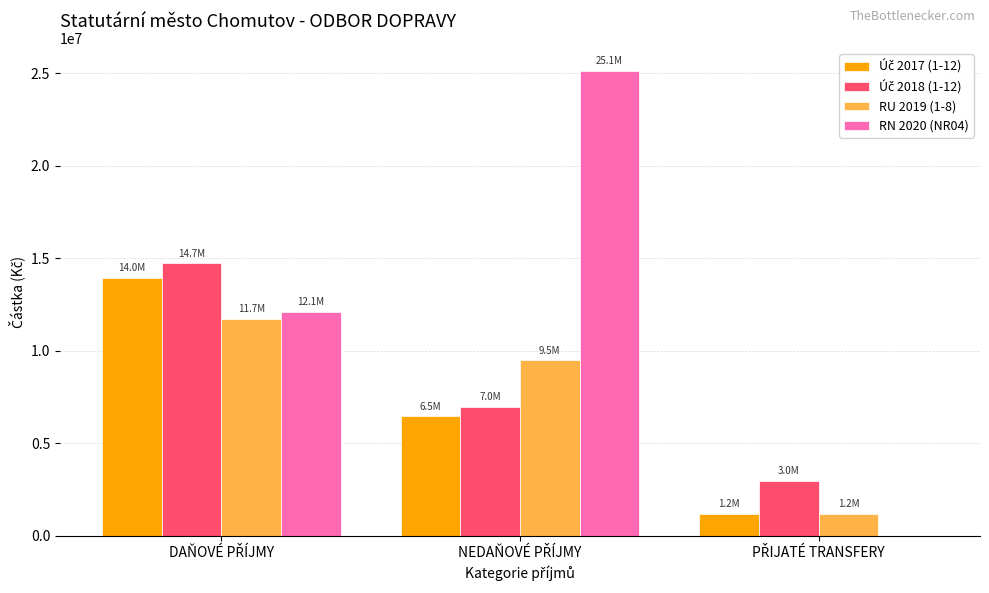

What is the sum of all RN 2020 (NR04) values?

37240000.0